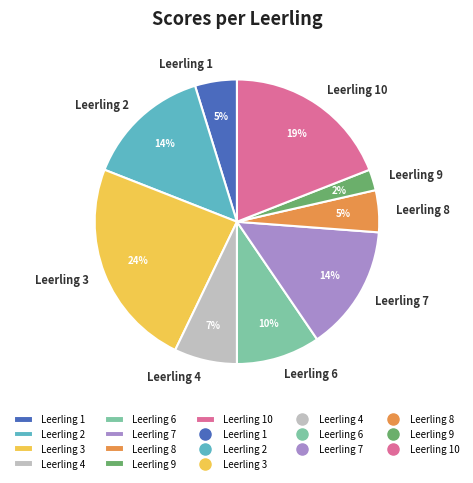

To the nearest percent, what percentage of the pie is Leerling 9?

2%